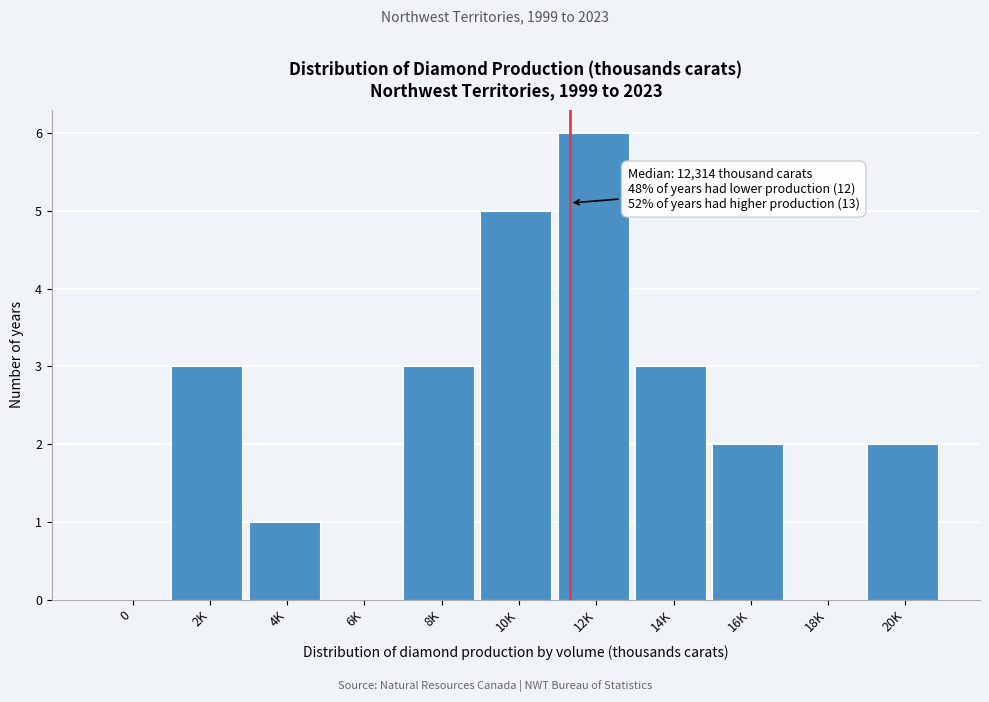

Reading left to right, what are all the values shown in this chart?

0=0	2K=3	4K=1	6K=0	8K=3	10K=5	12K=6	14K=3	16K=2	18K=0	20K=2